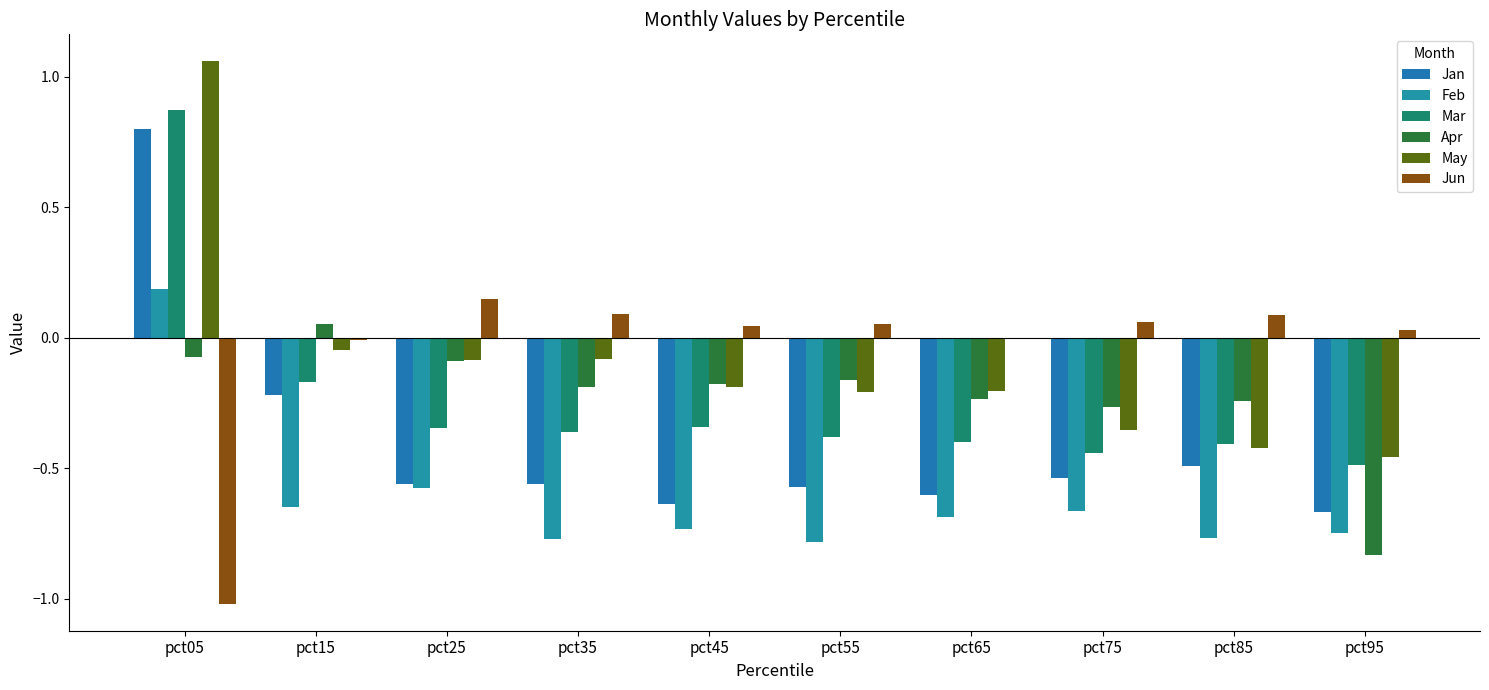

How many data points does each series have?

10